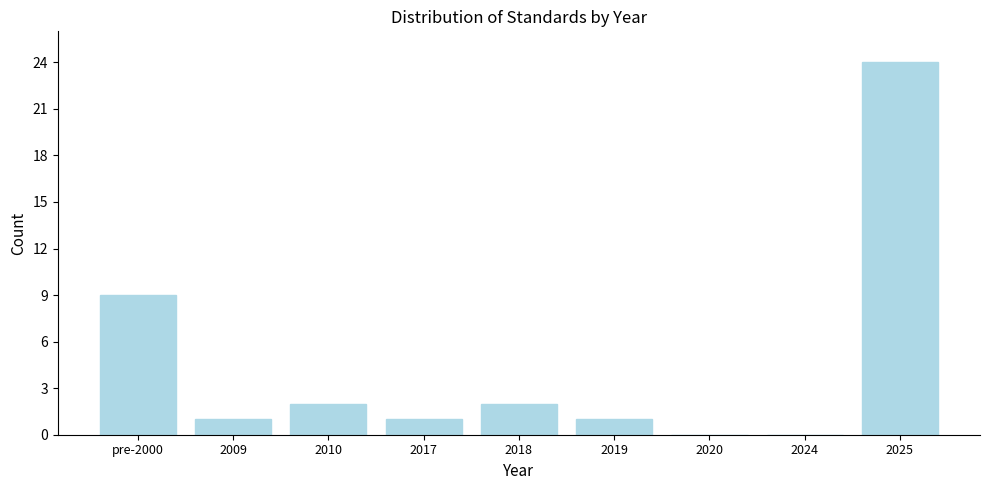

Reading left to right, list all the values displayed in this chart.

pre-2000=9	2009=1	2010=2	2017=1	2018=2	2019=1	2020=0	2024=0	2025=24